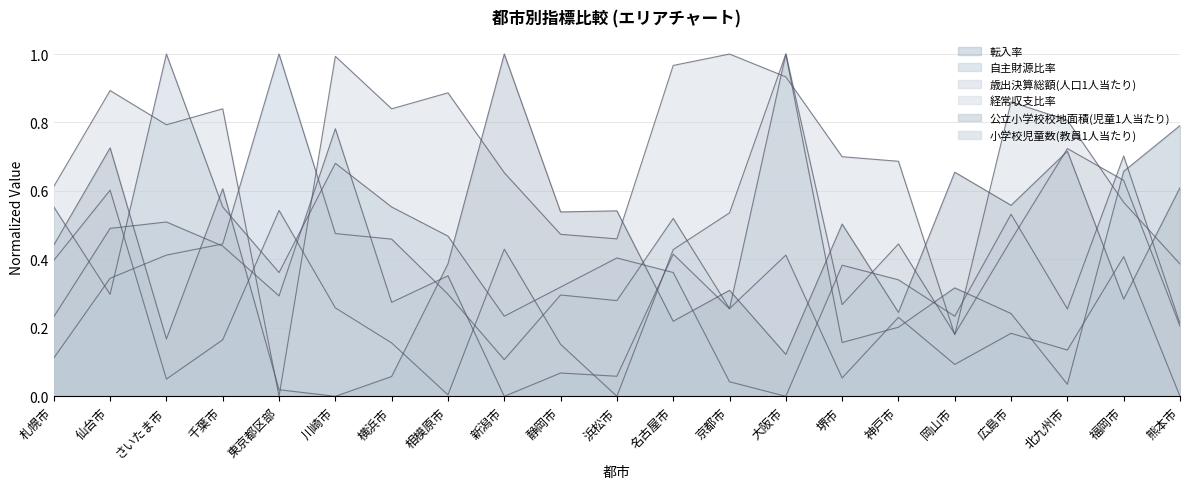

What are all the series names shown in the legend?

転入率, 自主財源比率, 歳出決算総額(人口1人当たり), 経常収支比率, 公立小学校校地面積(児童1人当たり), 小学校児童数(教員1人当たり)